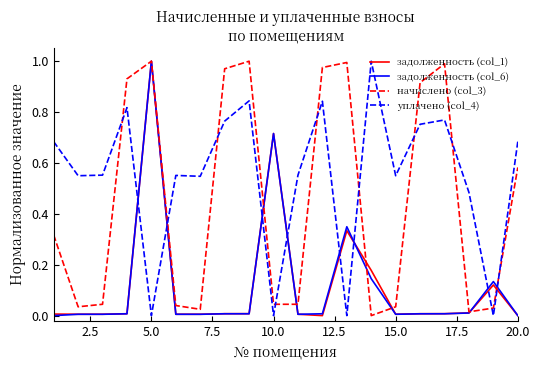

Which series has the largest total across all categories?

уплачено (col_4)